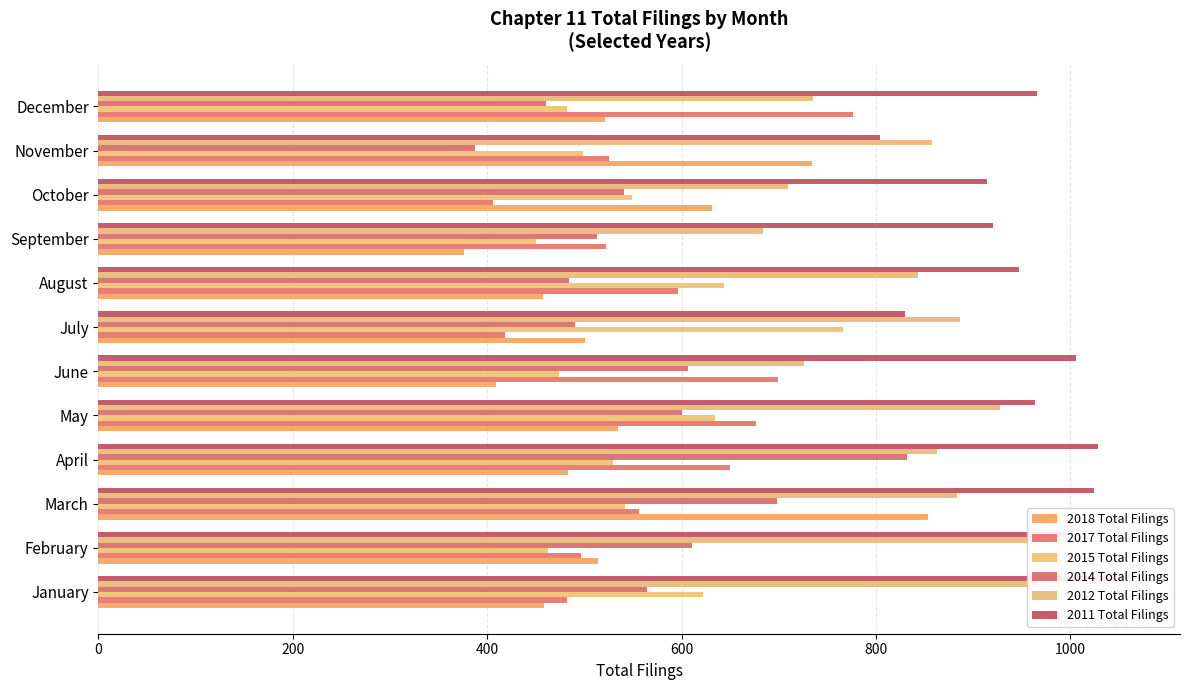

What position from the left is 9?

10